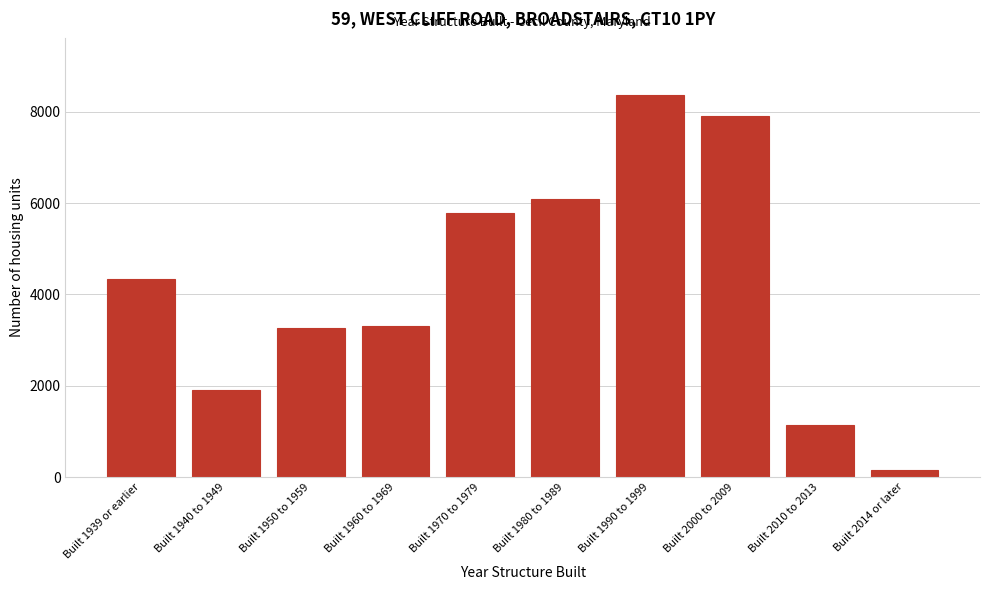

Reading right to left, what are all the values shown in this chart?

145	1134	7910	8368	6098	5792	3313	3257	1909	4343